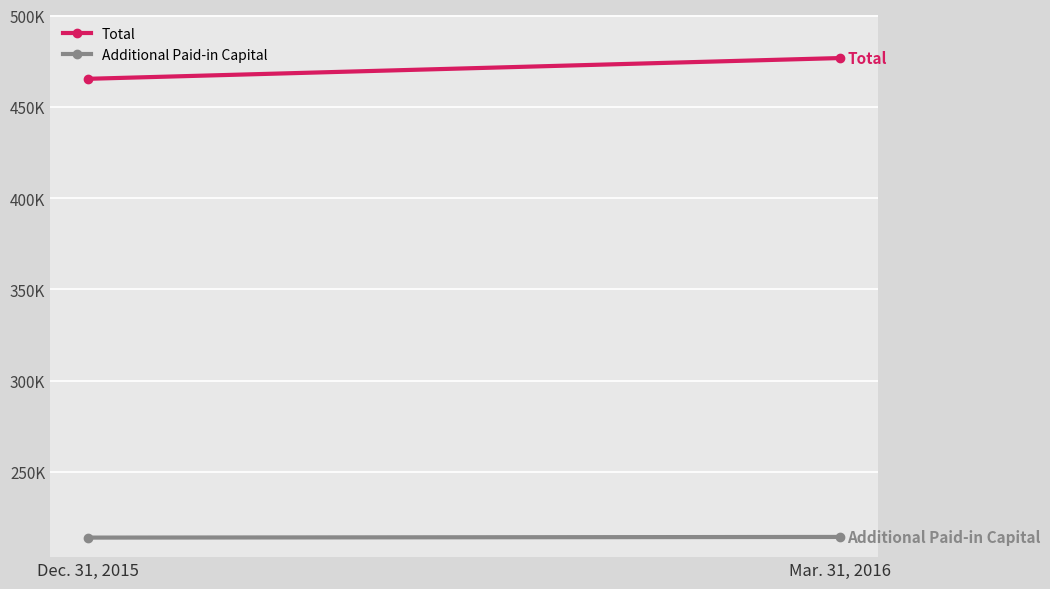

Count the Additional Paid-in Capital values in the range 214089 to 214448.

2